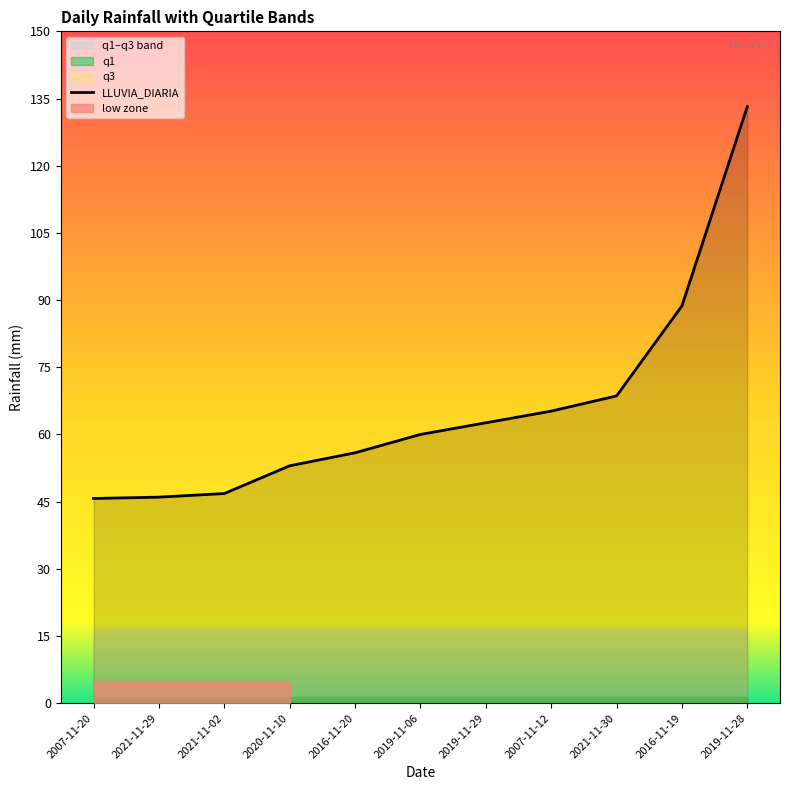

How many data points does each series have?

11